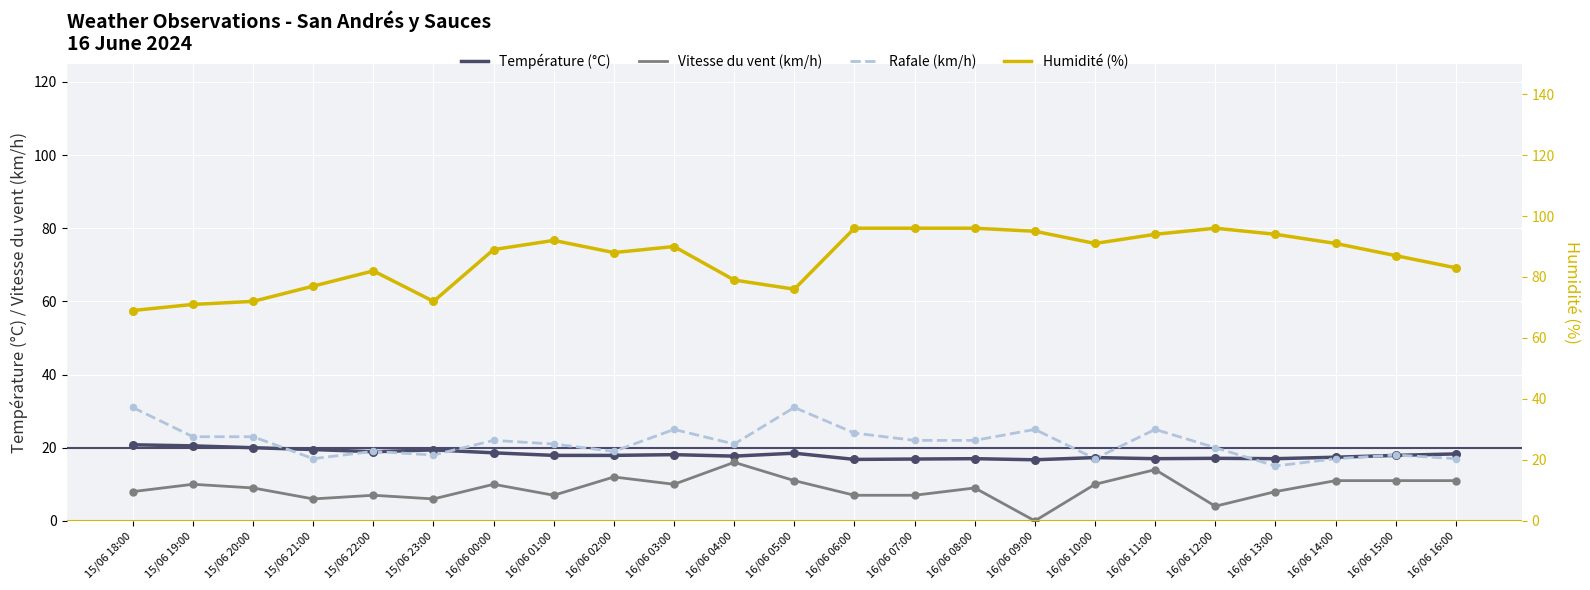

Which series reaches the minimum Y coordinate?

Vitesse du vent (km/h)